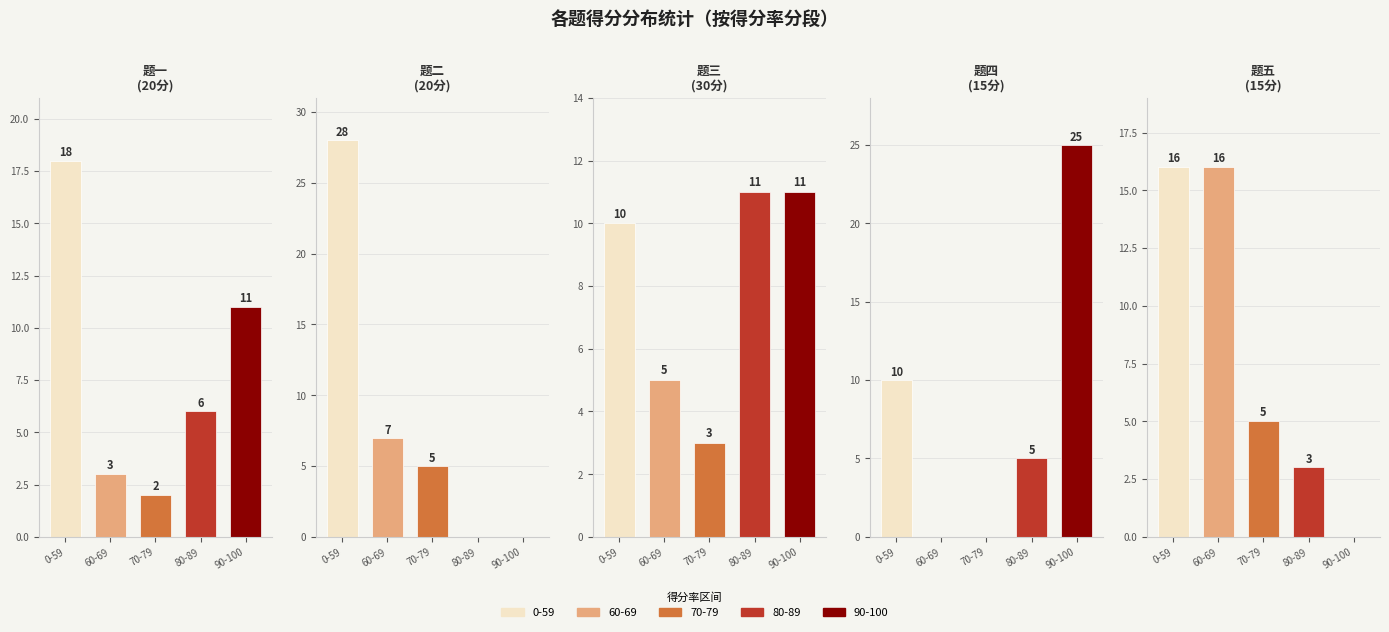

Between 24 and 27, which is larger?

27